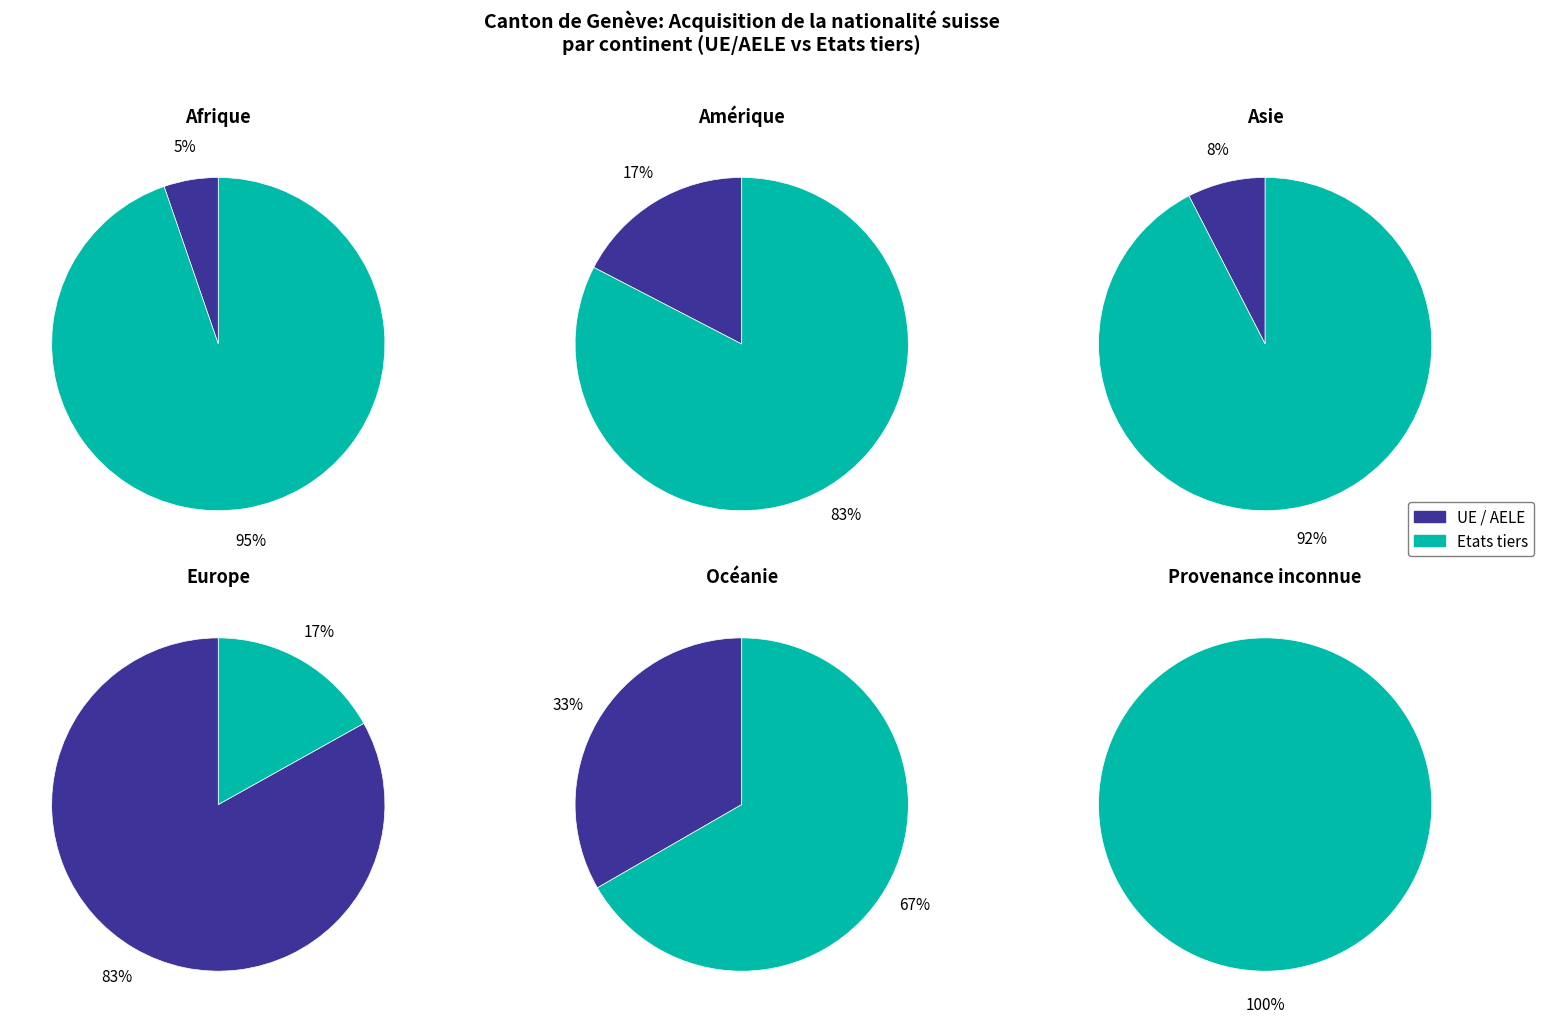

Is it true that Amérique is 21% of the pie?

False